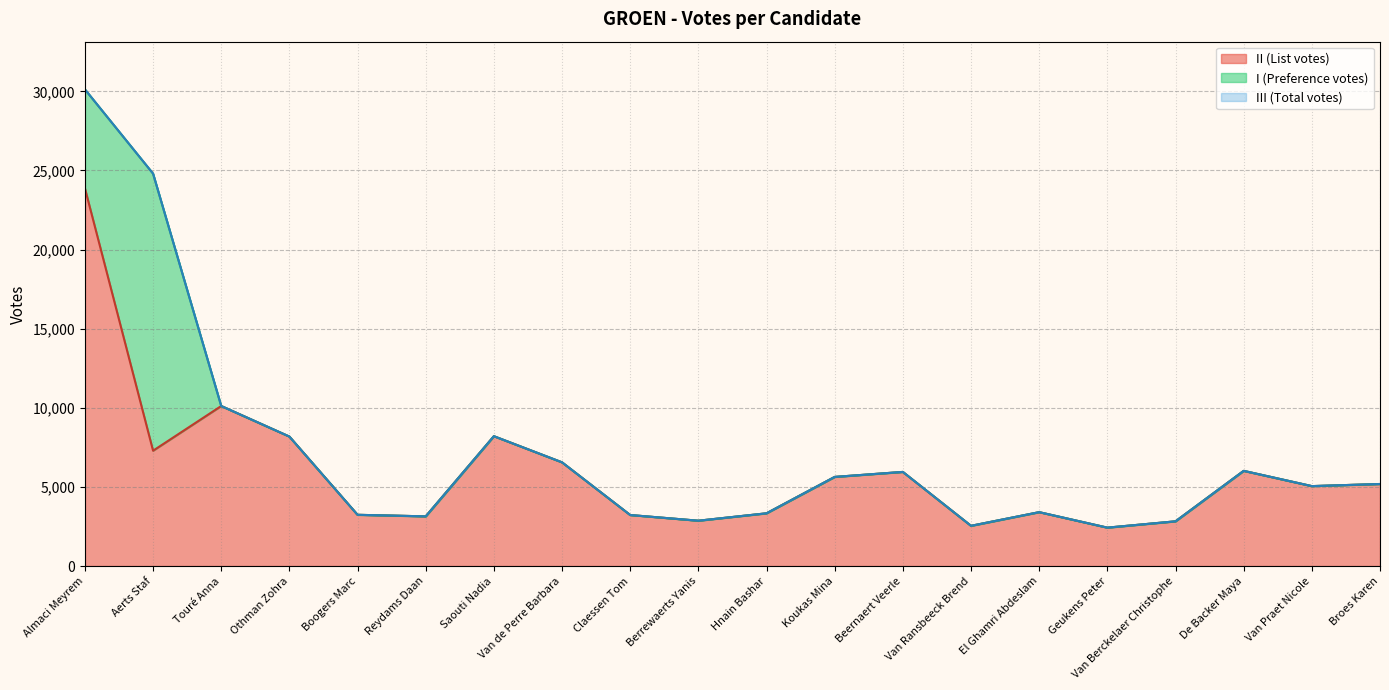

At Hnain Bashar, list the series in order from smallest to largest.

II, III